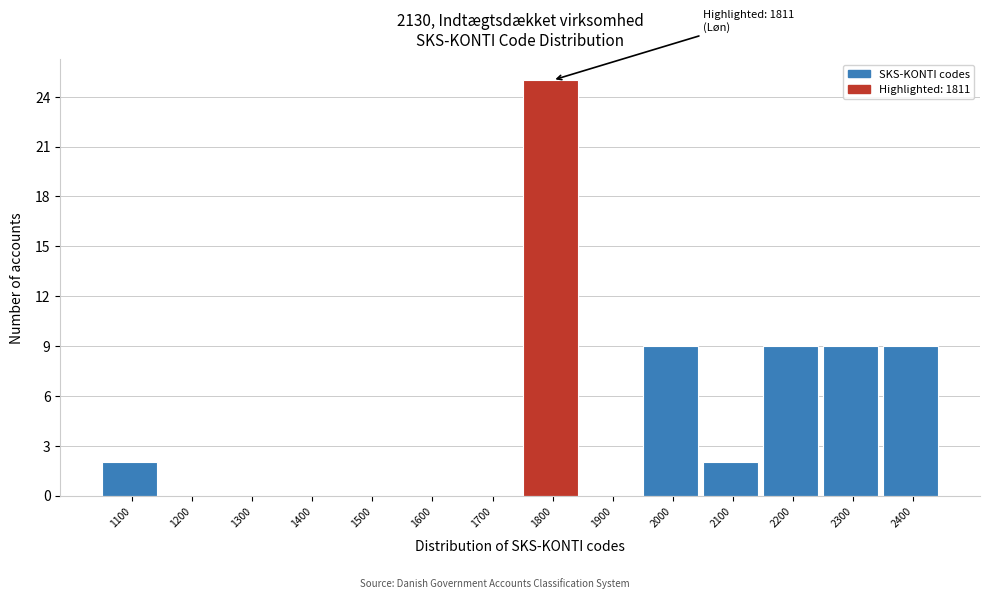

Reading left to right, extract all data points from this chart.

1100=2	1200=0	1300=0	1400=0	1500=0	1600=0	1700=0	1800=25	1900=0	2000=9	2100=2	2200=9	2300=9	2400=9